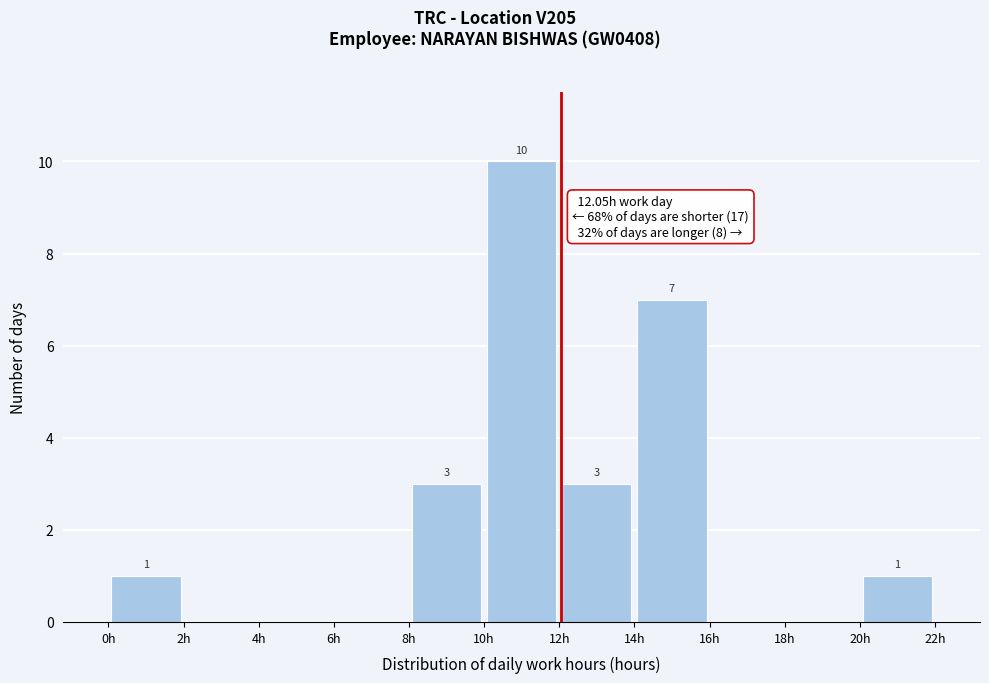

Which range on the x-axis has the tallest bar?

10 to 12